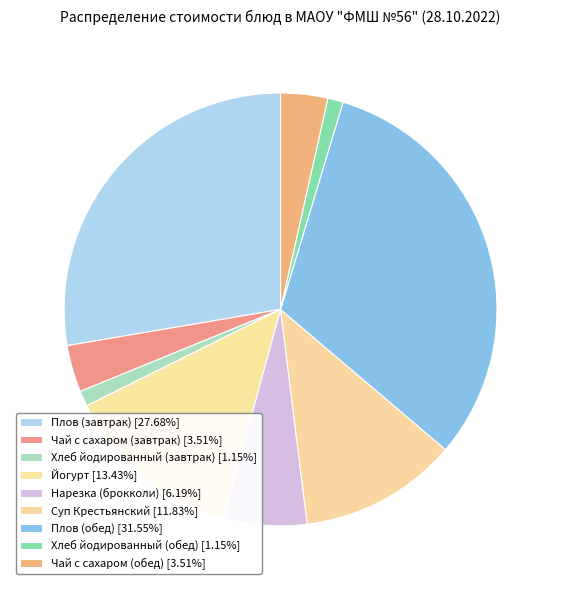

How many slices are in this pie chart?

9